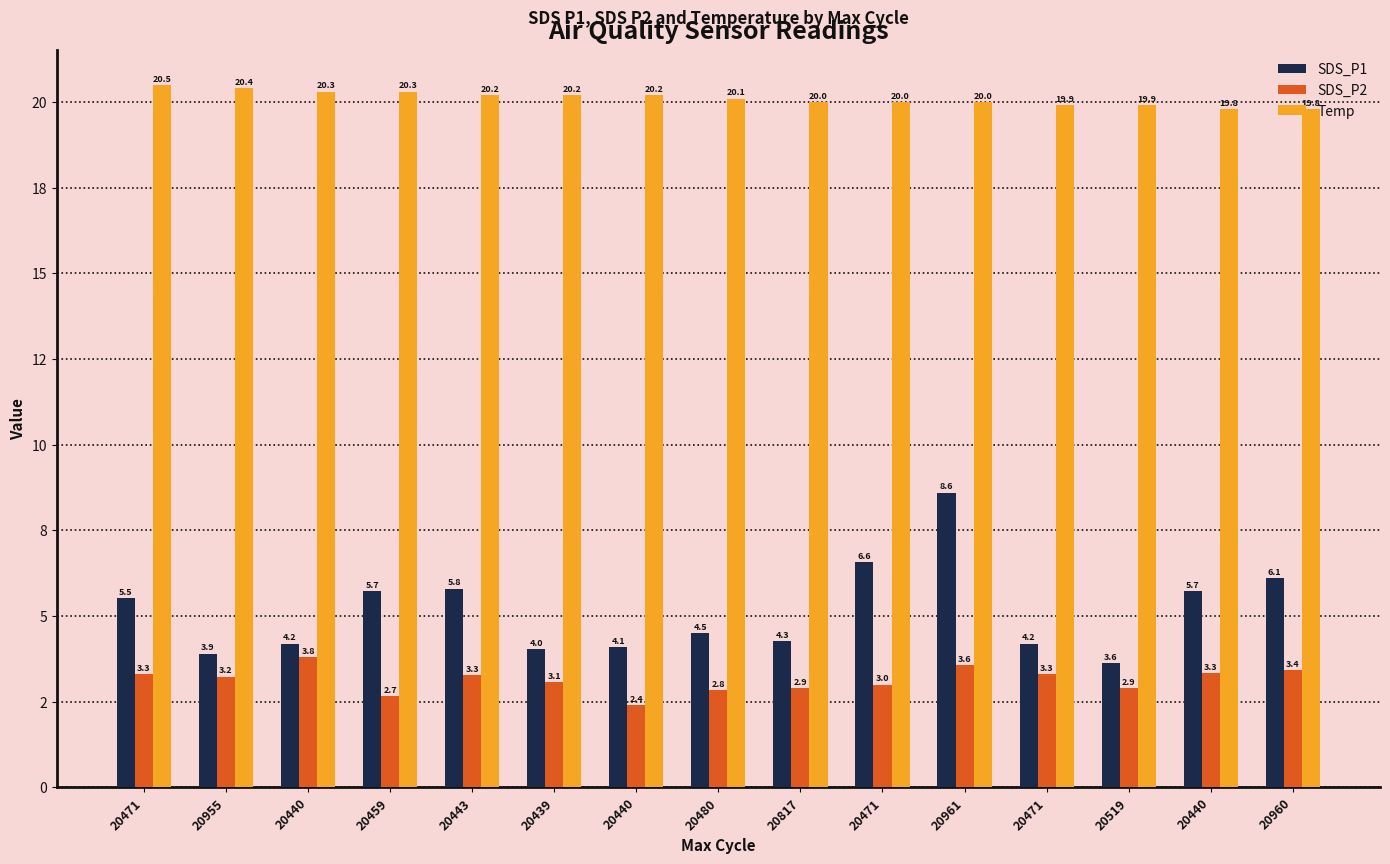

What is the difference between the maximum and minimum values in the SDS_P2 series?

1.4